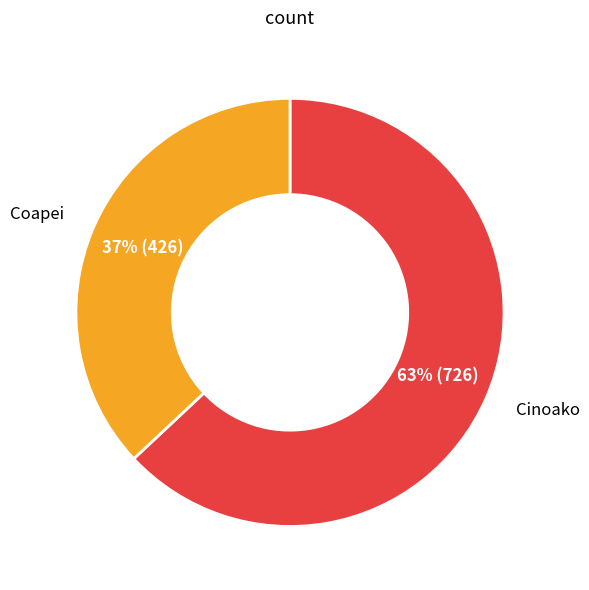

Does Coapei represent more than half of the total?

No